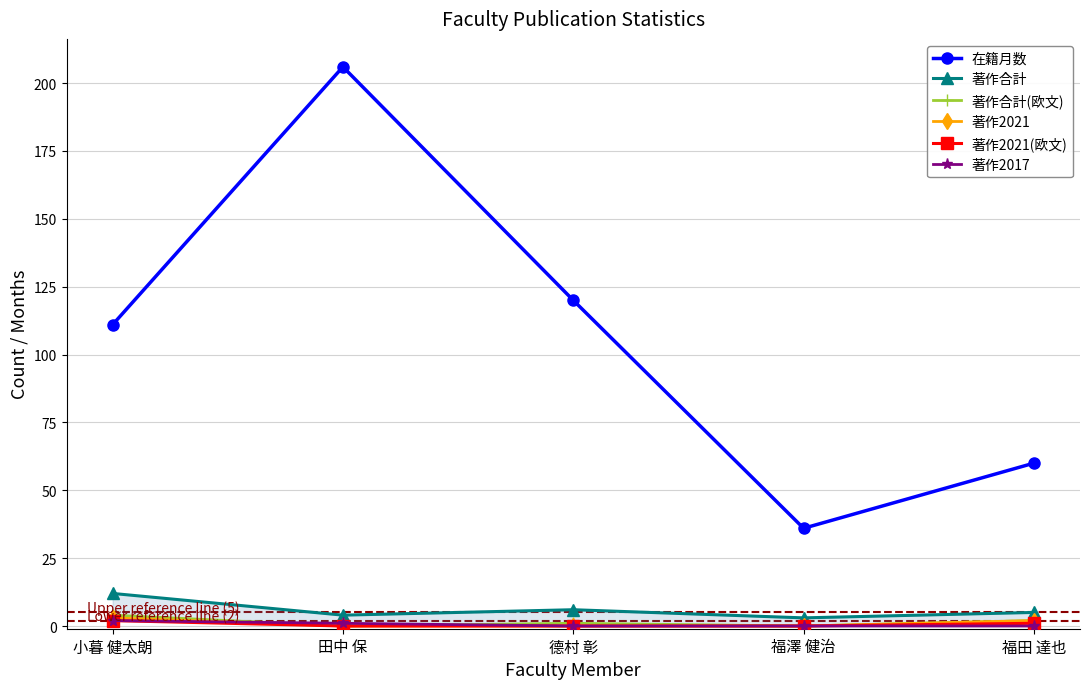

Reading right to left, list all the values displayed in this chart.

在籍月数: 福田 達也=60	福澤 健治=36	德村 彰=120	田中 保=206	小暮 健太朗=111
著作合計: 福田 達也=5	福澤 健治=3	德村 彰=6	田中 保=4	小暮 健太朗=12
著作合計(欧文): 福田 達也=2	福澤 健治=0	德村 彰=1	田中 保=0	小暮 健太朗=4
著作2021: 福田 達也=2	福澤 健治=0	德村 彰=0	田中 保=0	小暮 健太朗=3
著作2021(欧文): 福田 達也=1	福澤 健治=0	德村 彰=0	田中 保=0	小暮 健太朗=2
著作2017: 福田 達也=0	福澤 健治=0	德村 彰=0	田中 保=1	小暮 健太朗=2